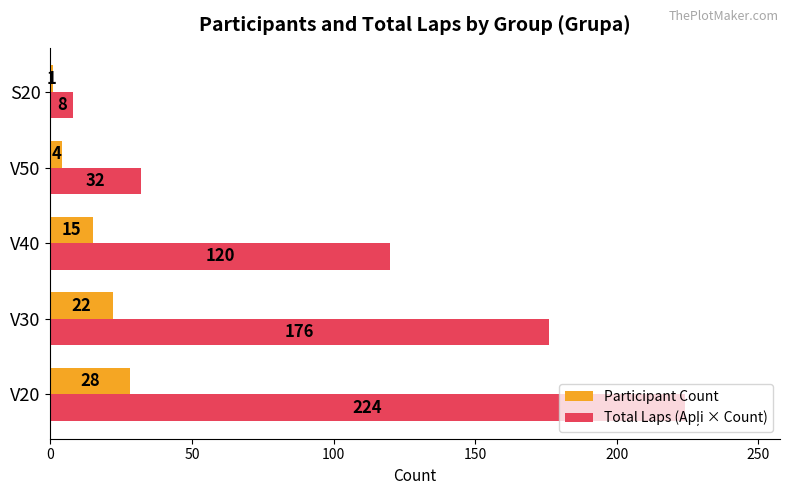

The Participant Count series shows 22 at V30. True or false?

True